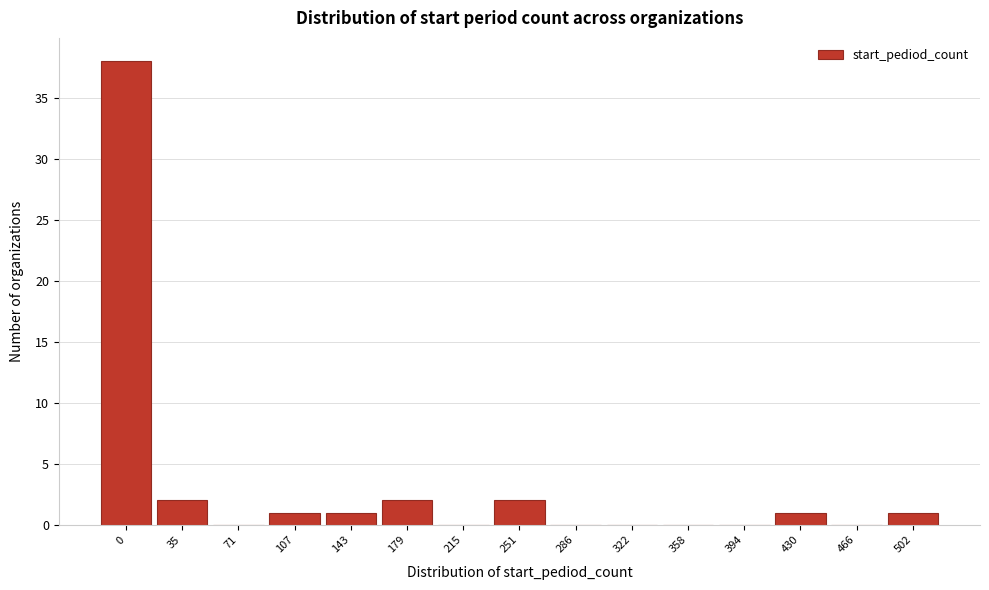

Reading right to left, list all the values displayed in this chart.

502=1	466=0	430=1	394=0	358=0	322=0	286=0	251=2	215=0	179=2	143=1	107=1	71=0	35=2	0=38